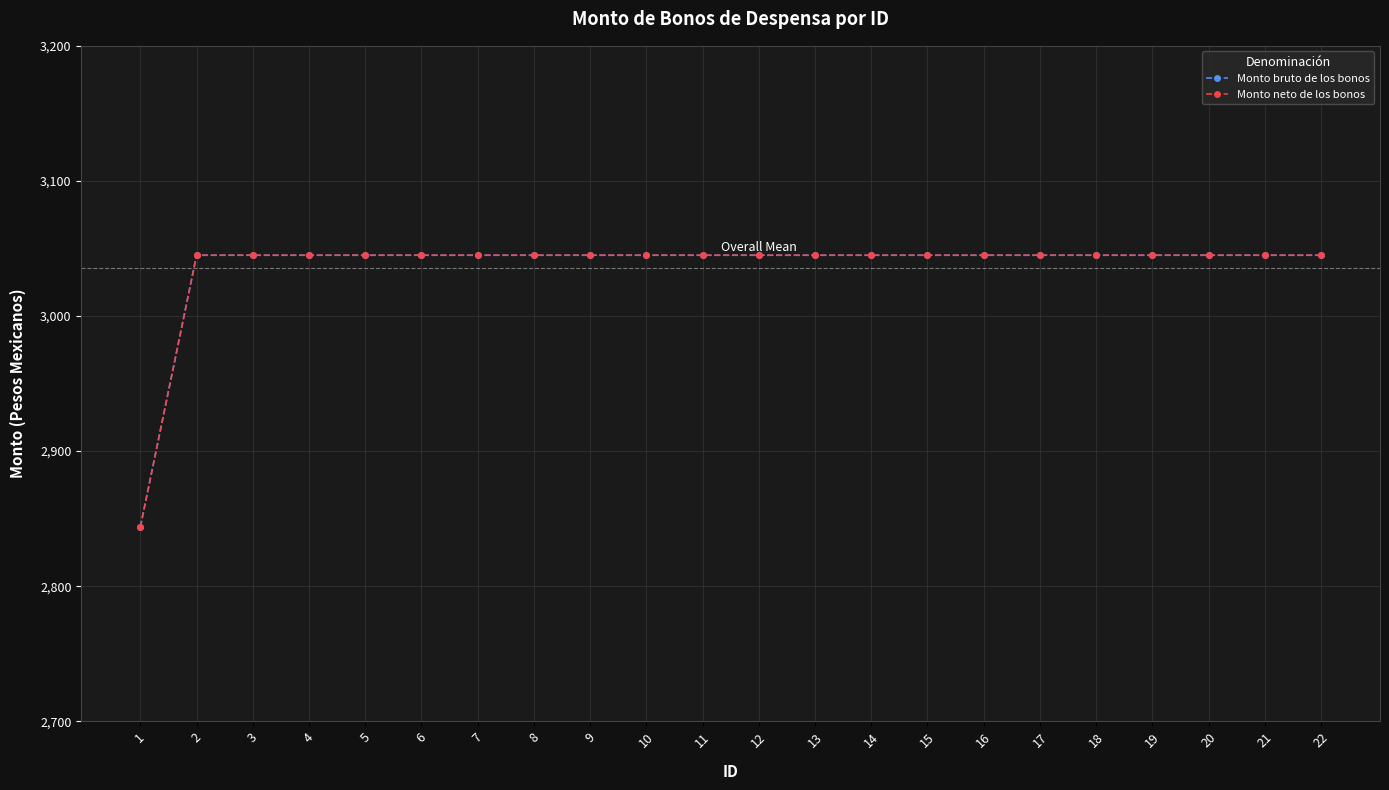

True or false: Monto bruto de los bonos has a value of 4728.9 at 13.

False